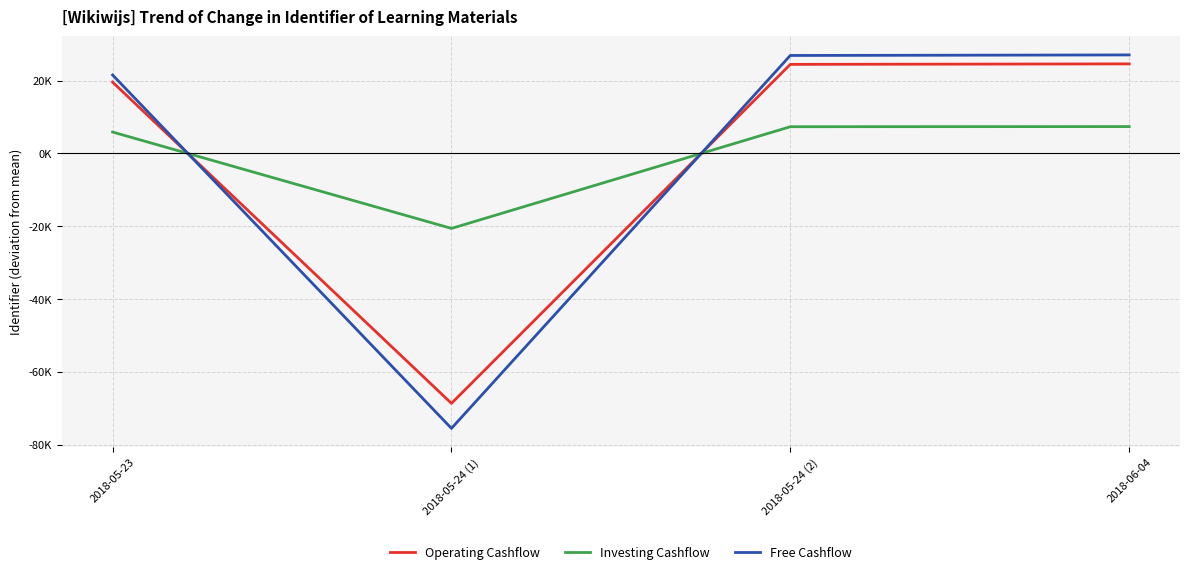

Which series has the largest range (max minus min)?

Free Cashflow